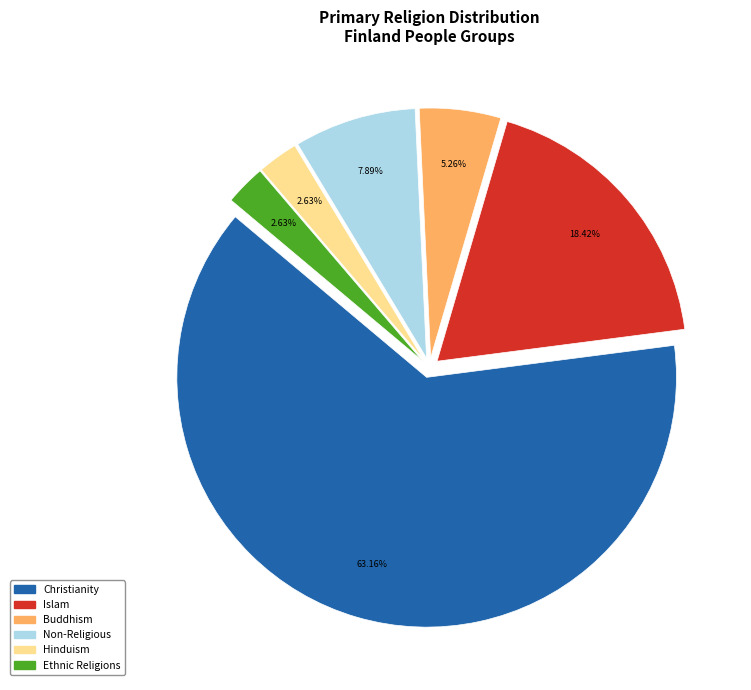

Is it true that Islam is 12% of the pie?

False